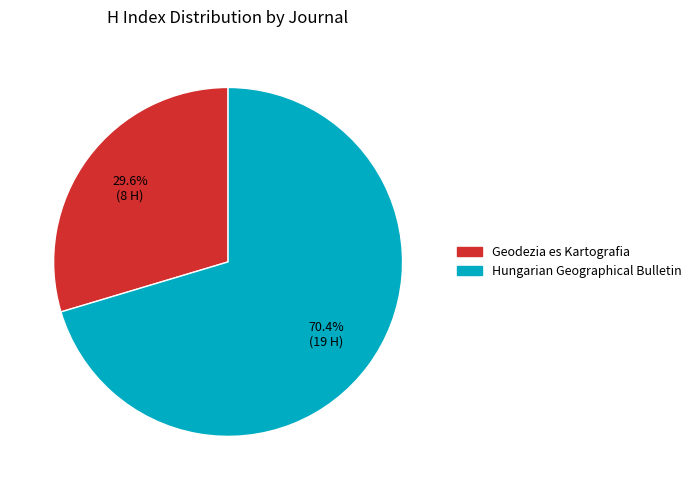

Which has a higher value, Hungarian Geographical Bulletin or Geodezia es Kartografia?

Hungarian Geographical Bulletin